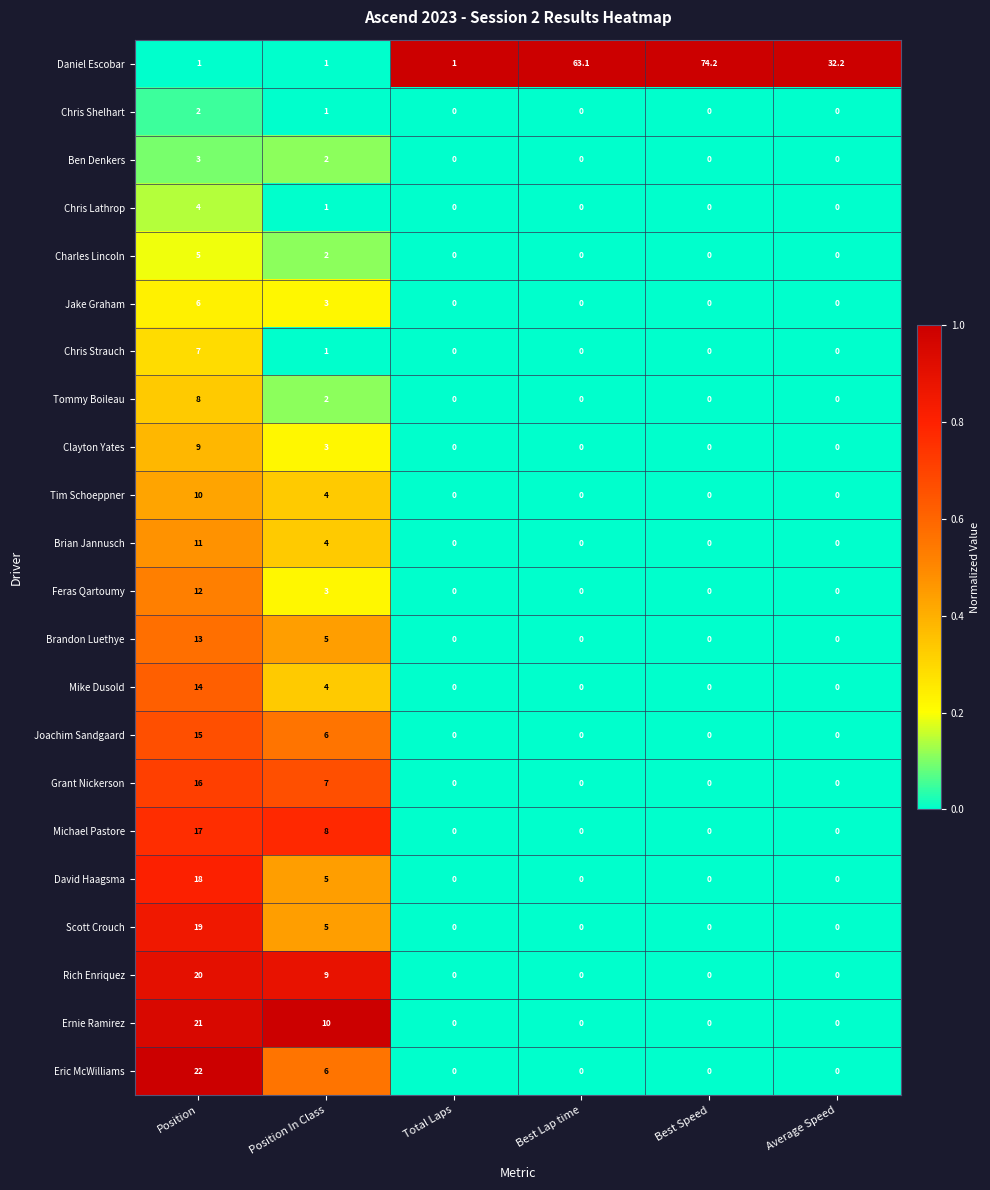

True or false: Eric McWilliams has a value of 0.0 at Total Laps.

True